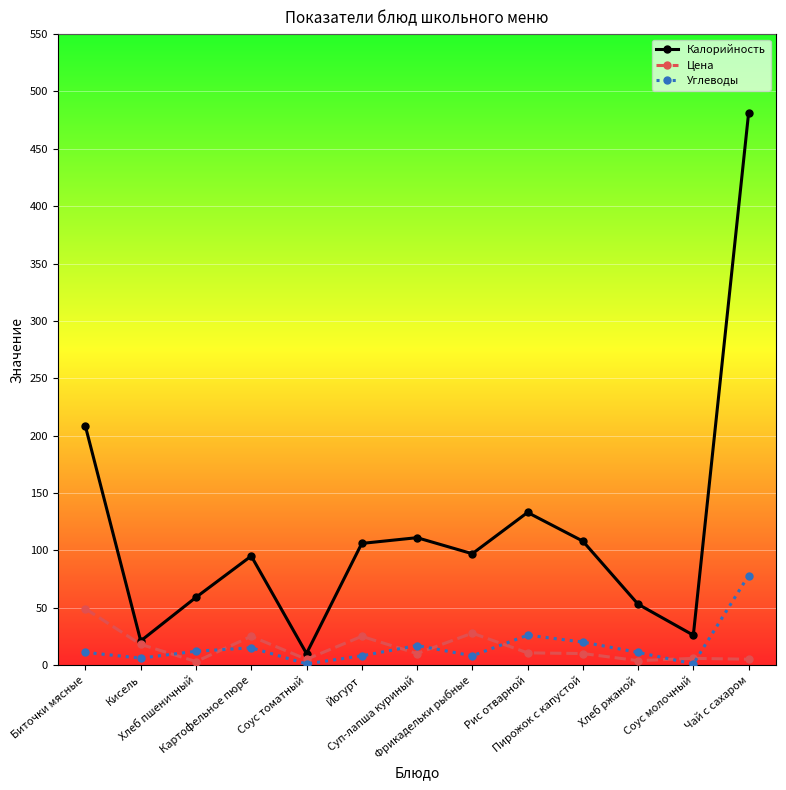

Which series has the largest range (max minus min)?

Калорийность